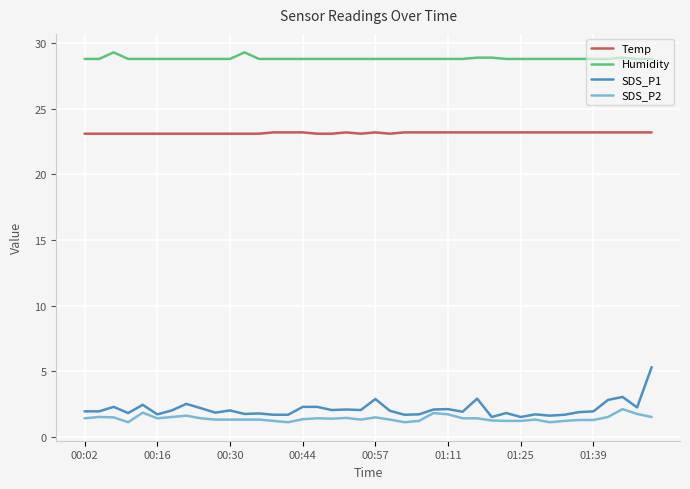

List the series in order of their peak value, highest first.

Humidity, Temp, SDS_P1, SDS_P2